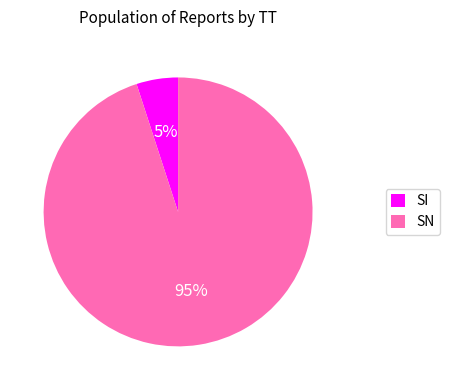

Is the sum of SI and SN greater than half?

Yes